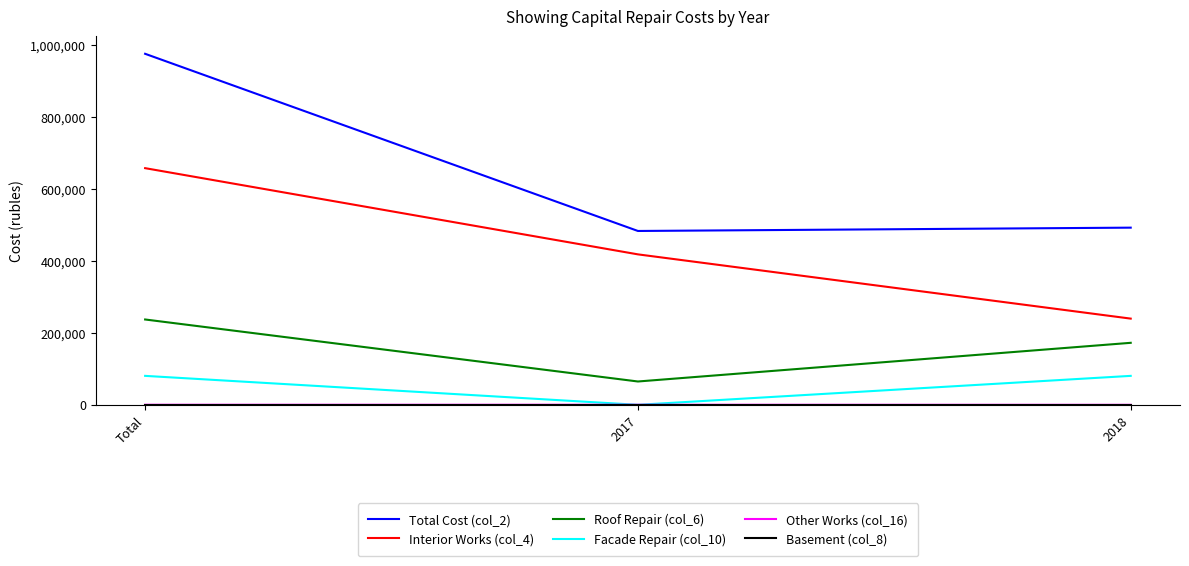

What is the difference between the highest and lowest values at 2018?

492274.7